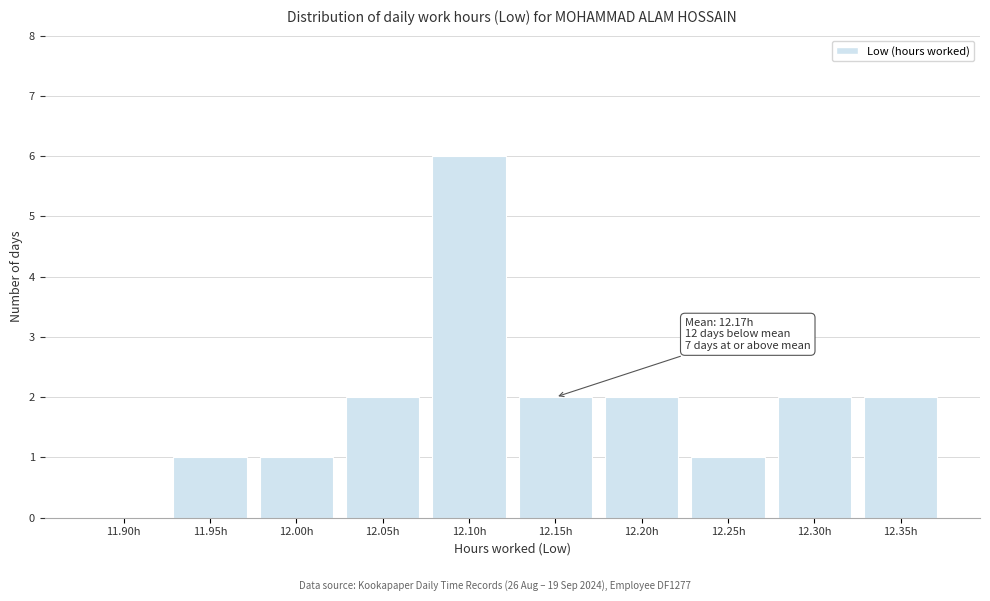

Reading left to right, what are all the values shown in this chart?

11.90h=0	11.95h=1	12.00h=1	12.05h=2	12.10h=6	12.15h=2	12.20h=2	12.25h=1	12.30h=2	12.35h=2